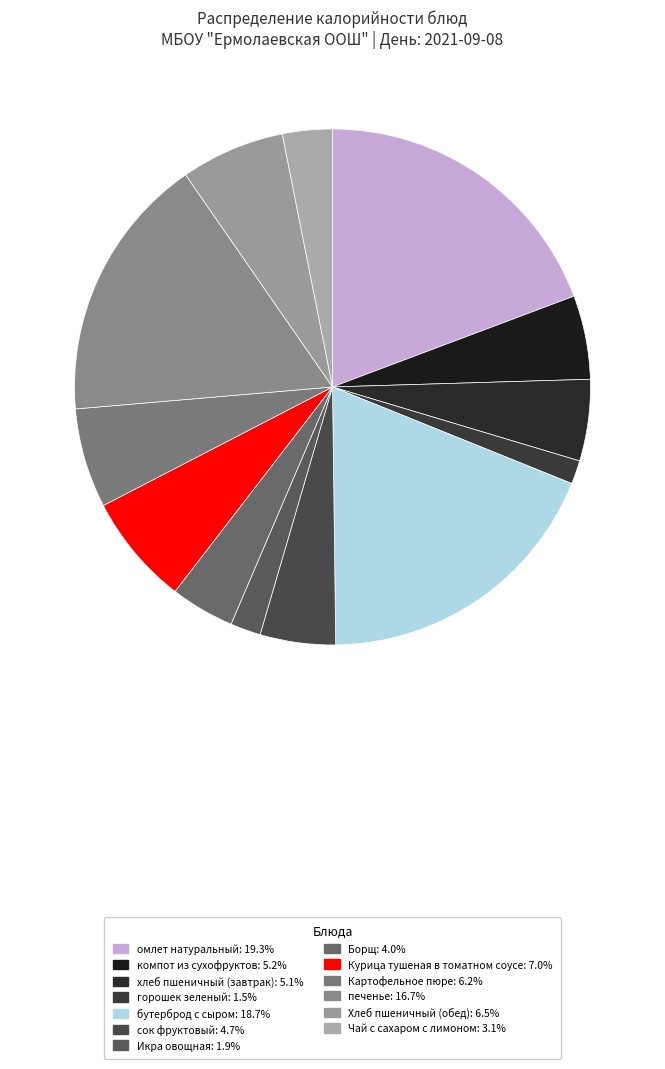

Is there any slice that represents more than half of the pie?

No